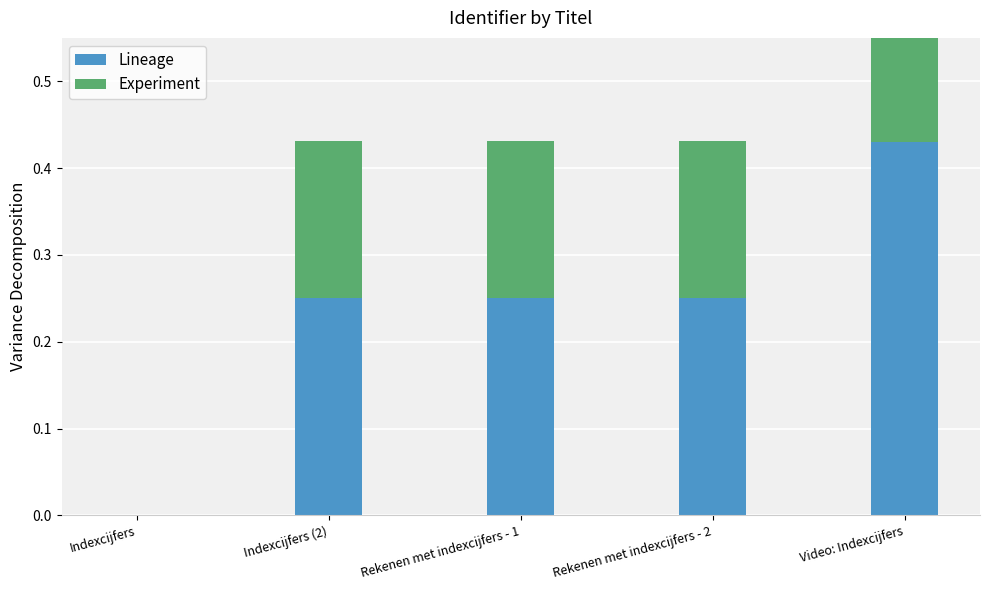

Rank the series by their maximum value, from lowest to highest.

Experiment, Lineage